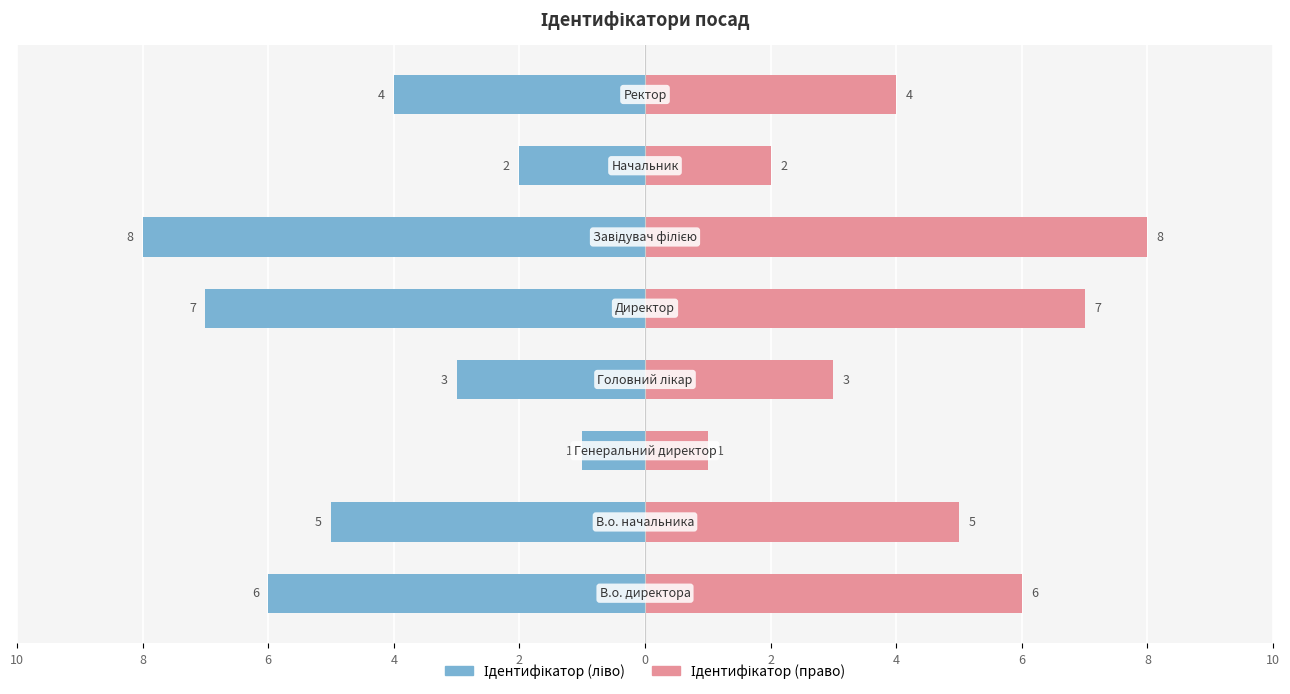

At how many categories does at least one series exceed 2?

6